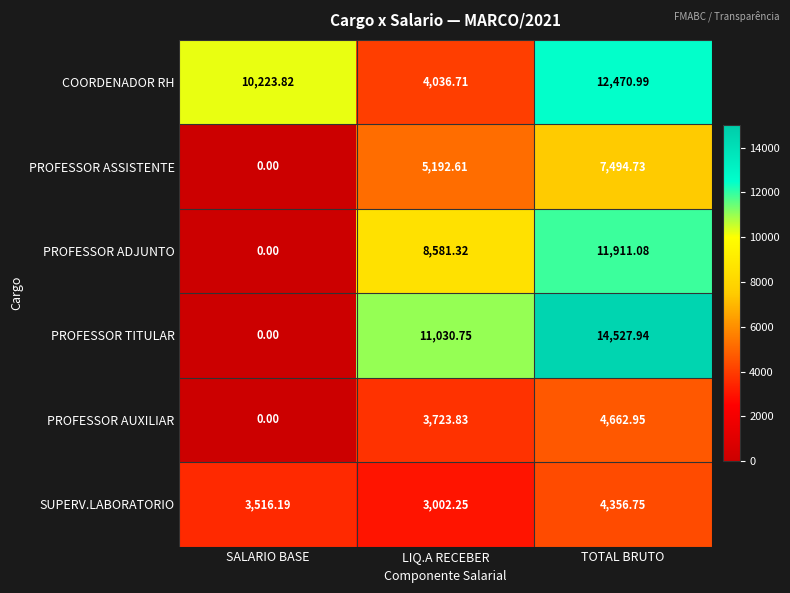

How many data points does each series have?

3